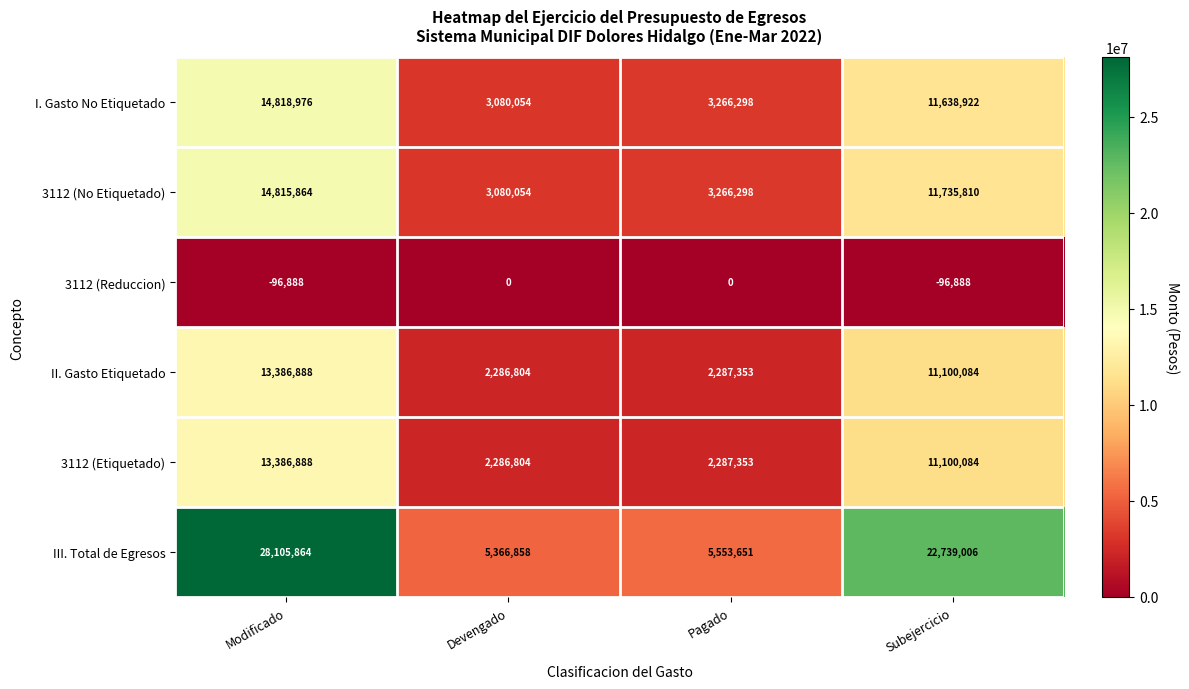

At which category is the sum across all series the highest?

Modificado